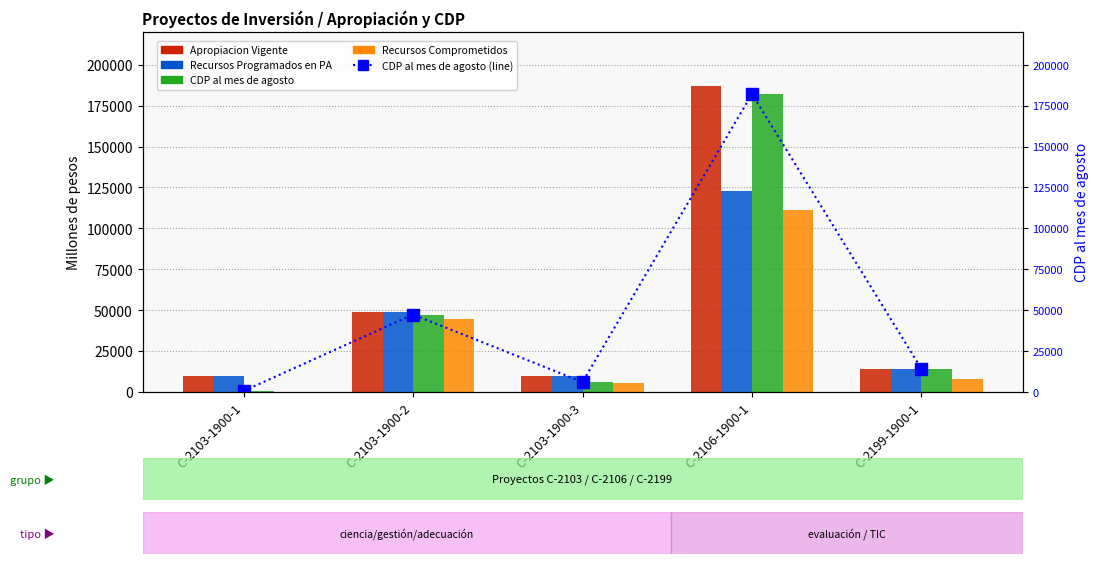

What is the difference between the CDP al mes de agosto values at C-2103-1900-3 and C-2106-1900-1?

176060.0